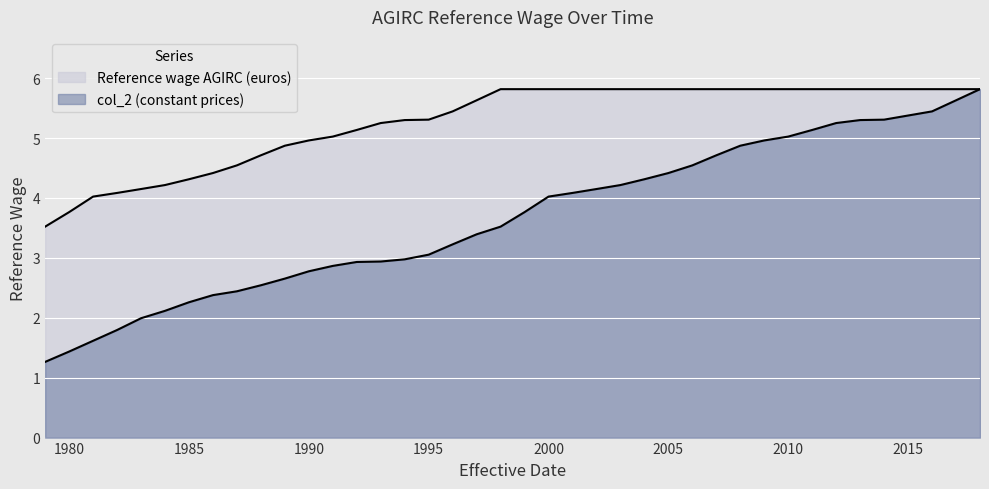

What is the difference between the Reference wage AGIRC (euros) values at 1987 and 2016?

1.3